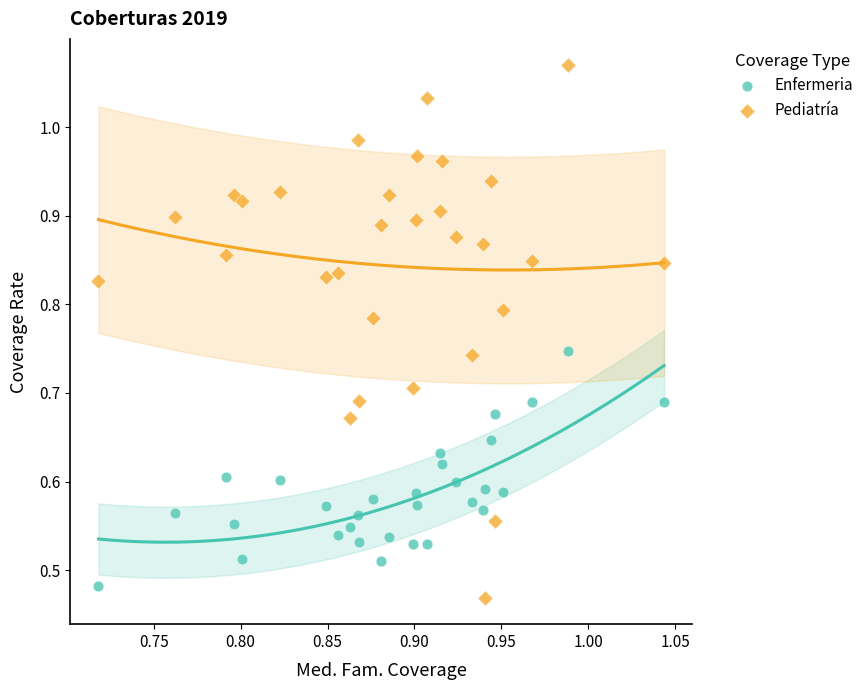

Which series contains the highest Y value?

Pediatría